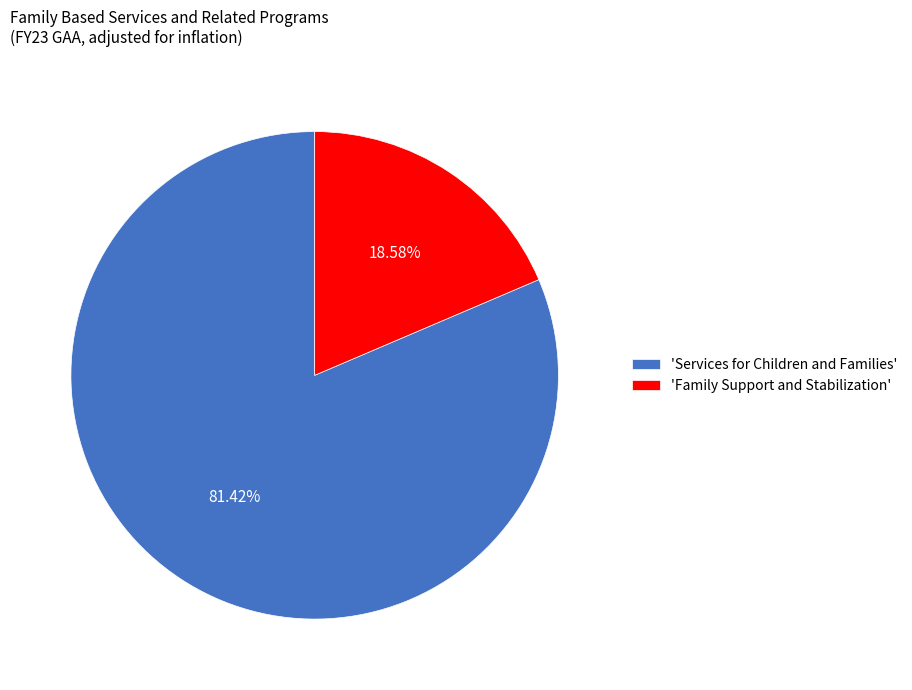

Is 'Family Support and Stabilization' the majority of the pie?

No